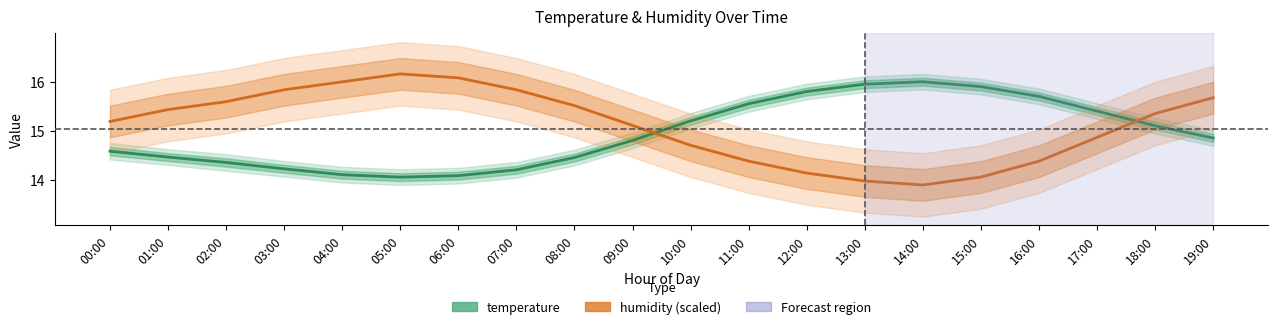

Between 07:00 and 08:00, which series saw the biggest shift?

humidity (scaled)